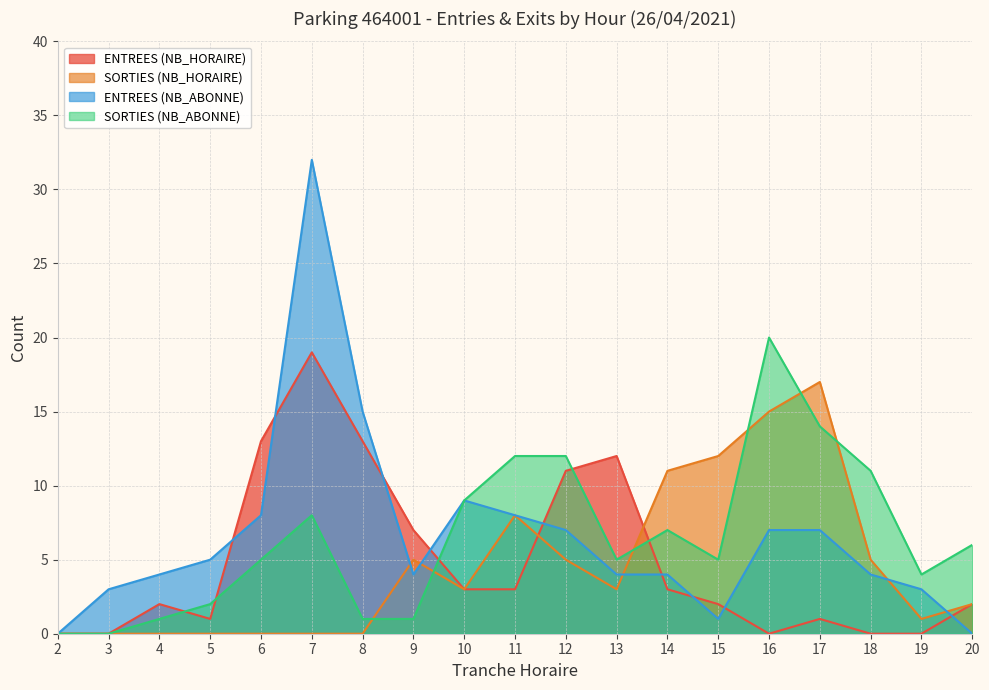

How many values in the SORTIES (NB_HORAIRE) series exceed 3?

8